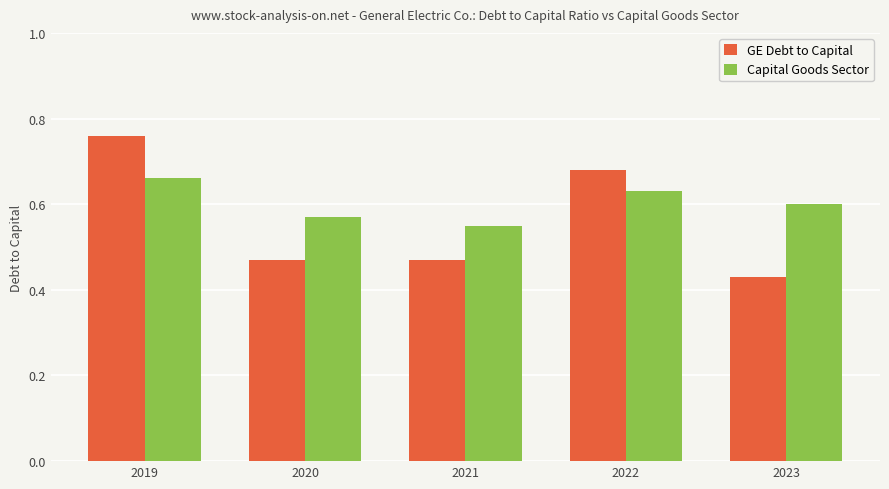

Is the value of GE Debt to Capital at 2022 greater than the value of Capital Goods Sector at 2022?

Yes